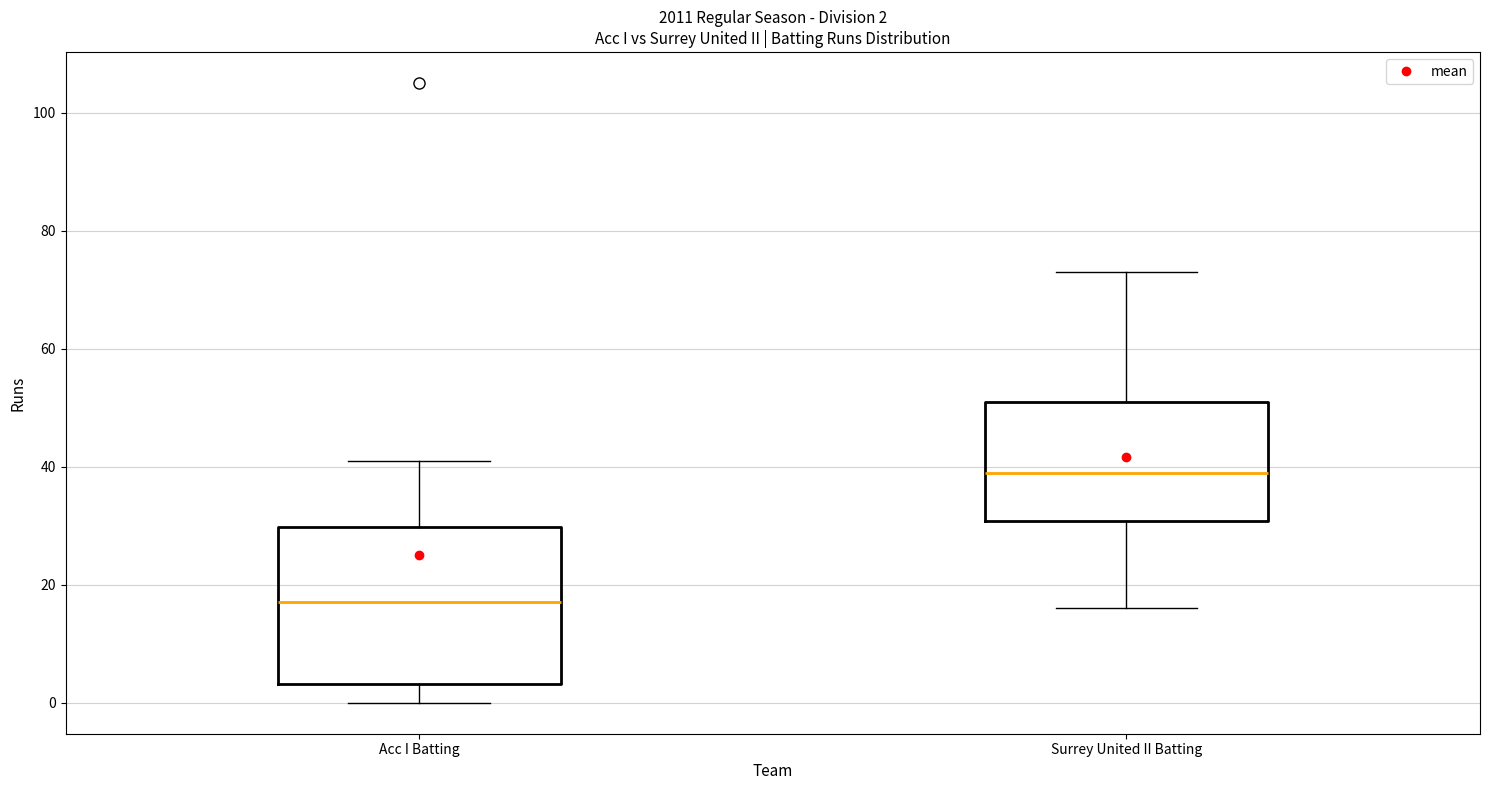

Which box is the tallest, from its lower edge to its upper edge?

Acc I Batting